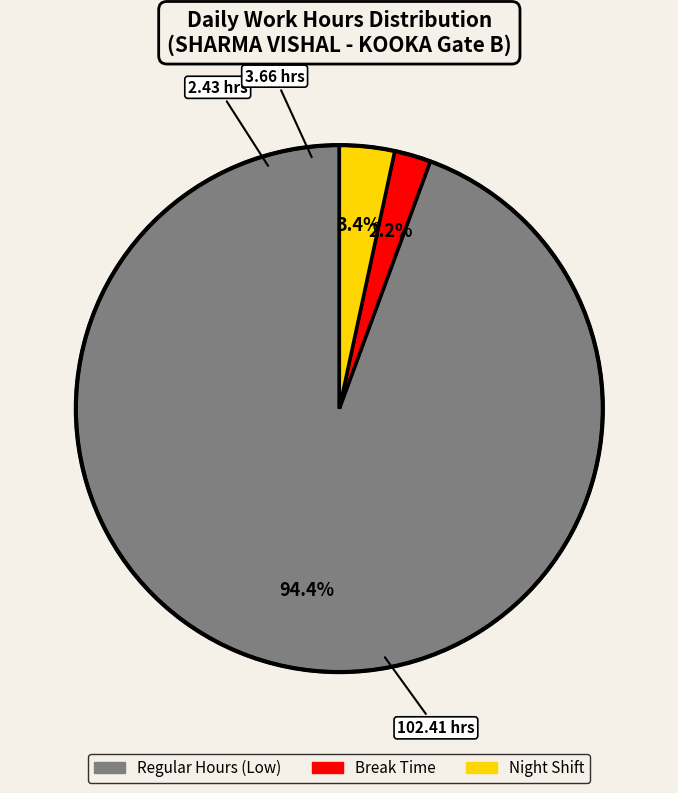

To the nearest percent, what is the average slice percentage?

33%